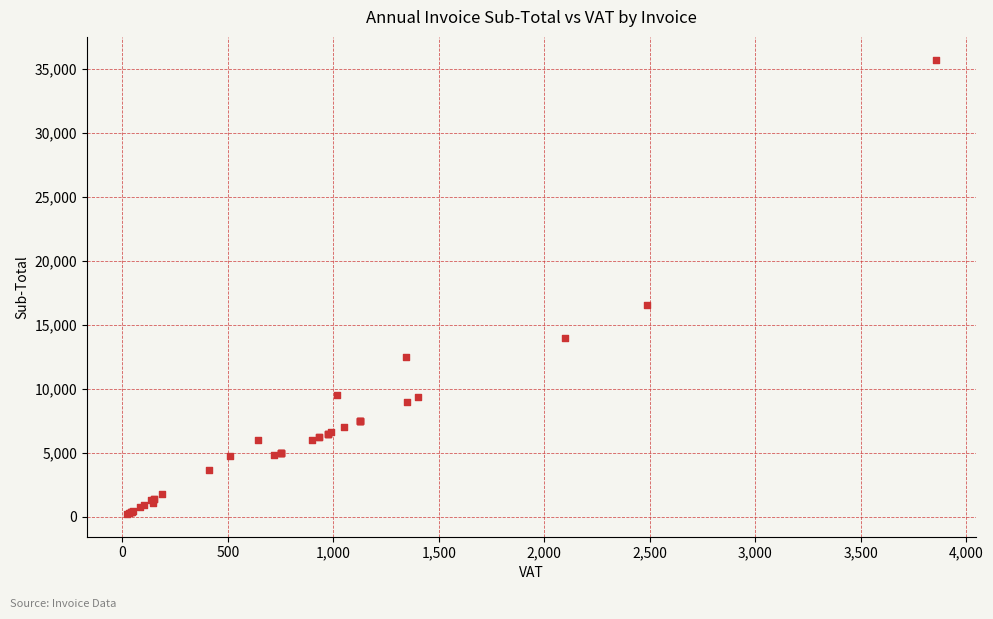

What Y value in the scatter plot is closest to 17981?

16580.0